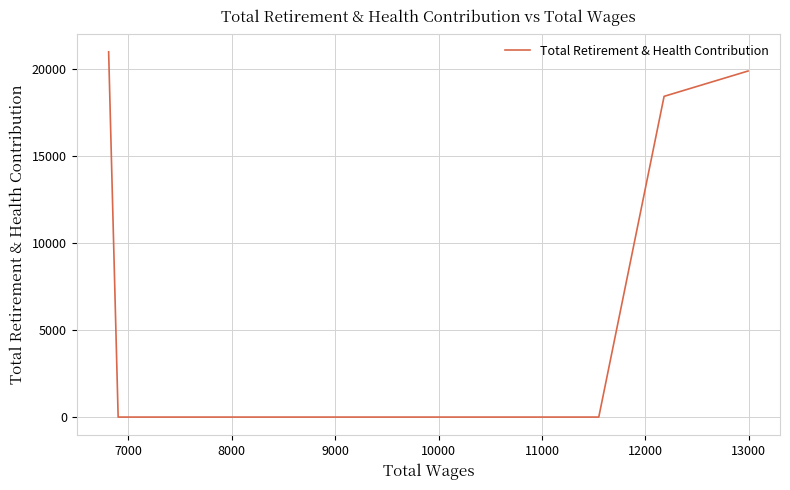

At which category does the chart reach its minimum across all series?

8000